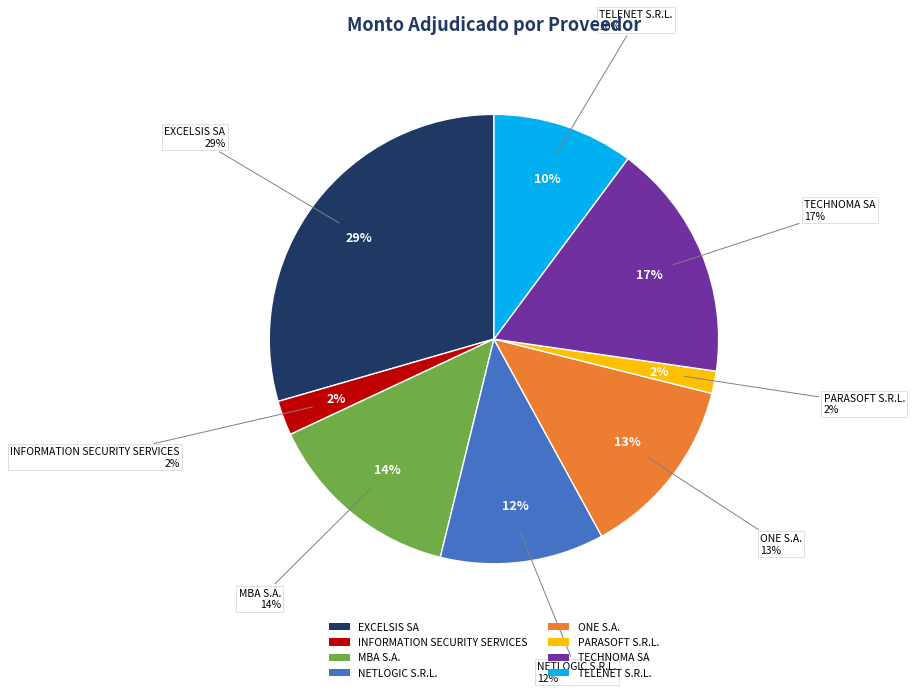

To the nearest percent, what portion does MBA S.A. represent?

14%